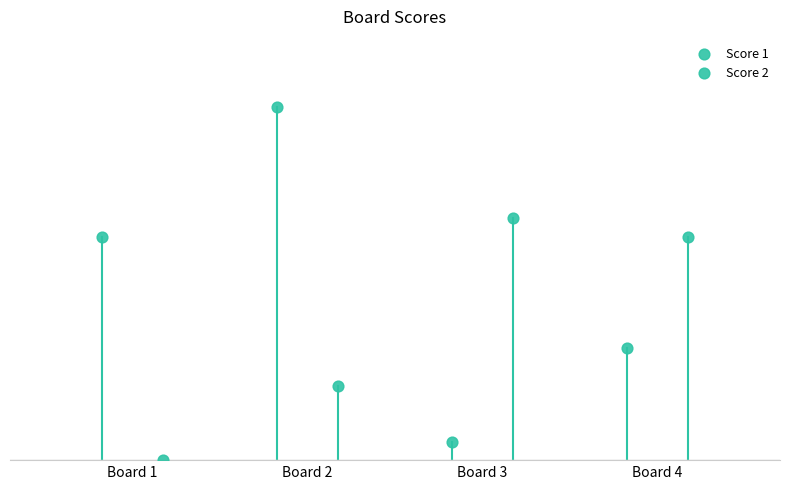

Which series contains the lowest Y value?

Score 2